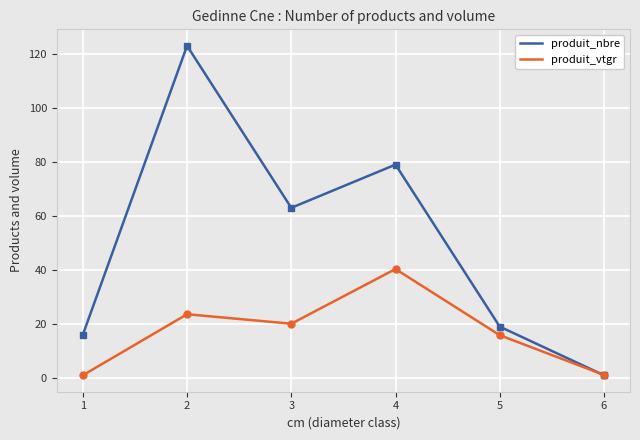

How many lines are shown in the chart?

2